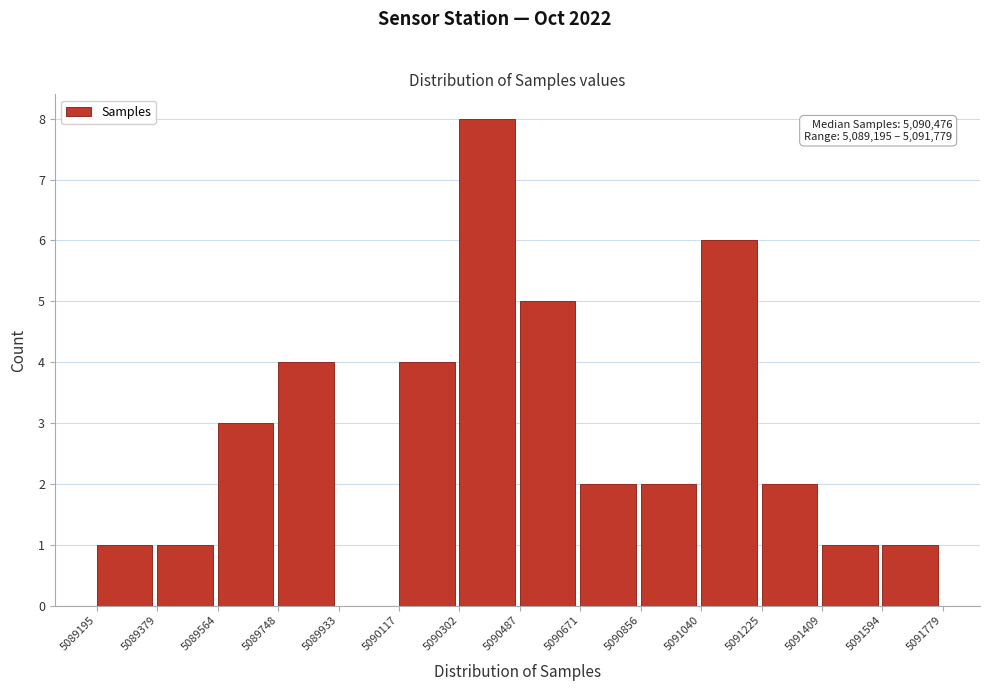

Which range on the x-axis has the tallest bar?

5090302 to 5090487